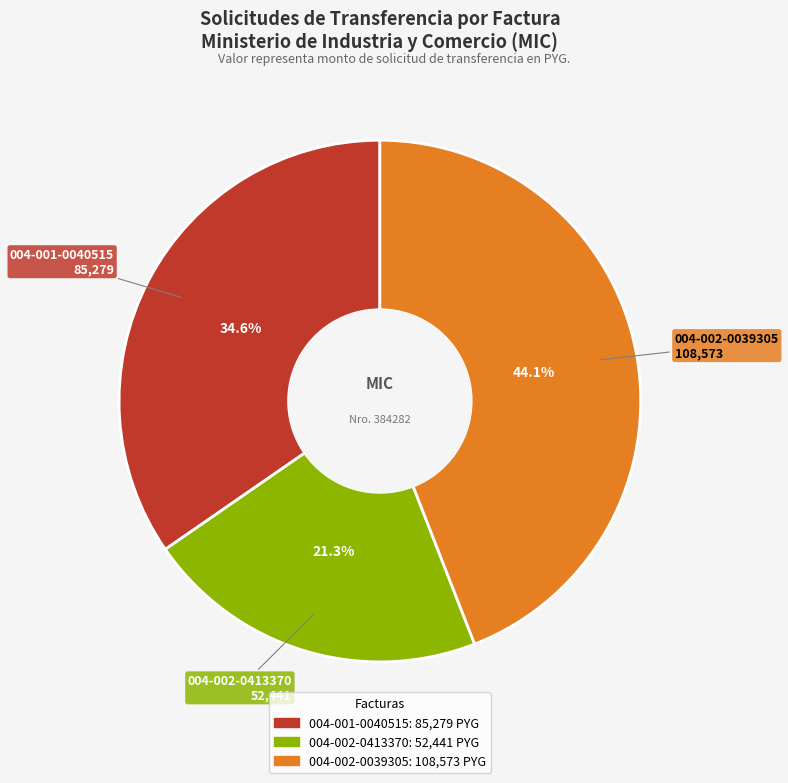

What is the ratio of the value at 004-002-0039305 to the value at 004-002-0413370?

2.1